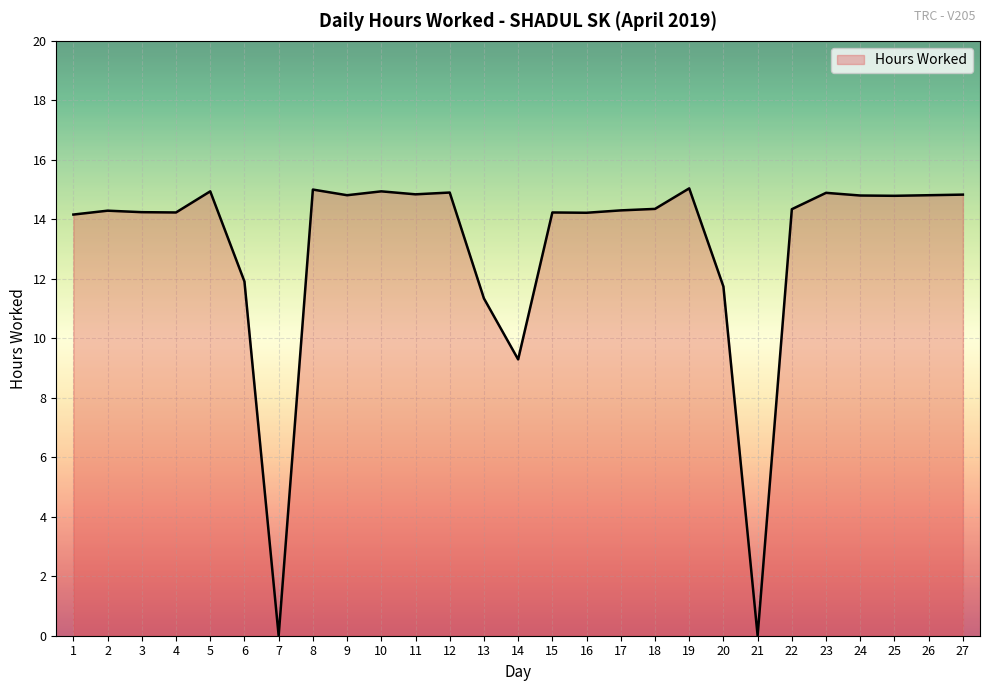

The value at 14 is 12.9. True or false?

False